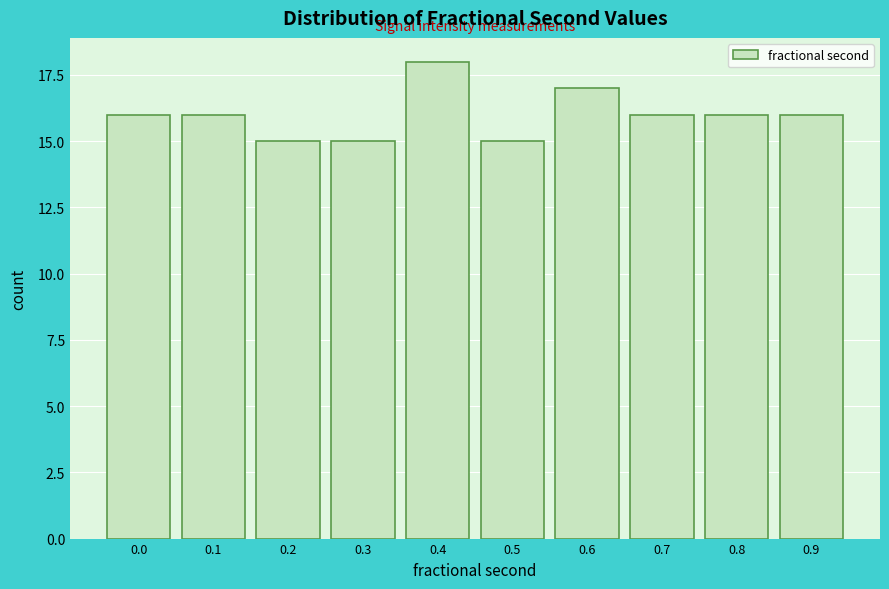

Reading right to left, transcribe all the data shown in this chart.

16	16	16	17	15	18	15	15	16	16